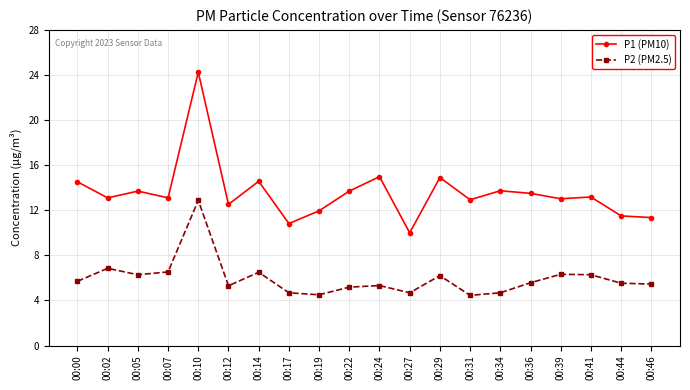

Which category has the highest value in the P1 (PM10) series?

00:10